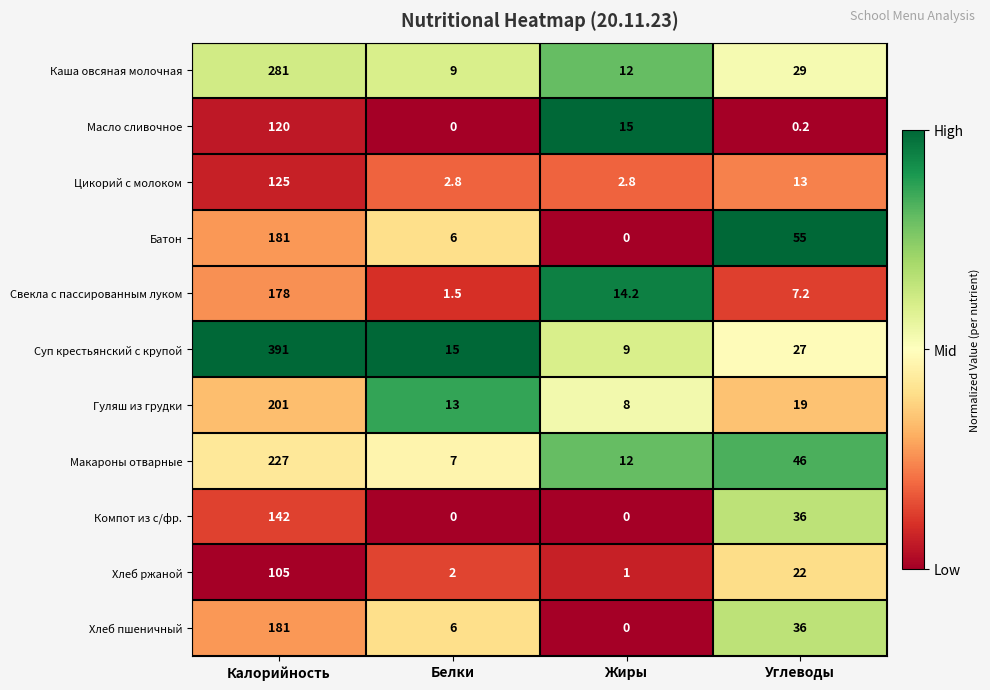

Which series has the largest total across all categories?

Суп крестьянский с крупой